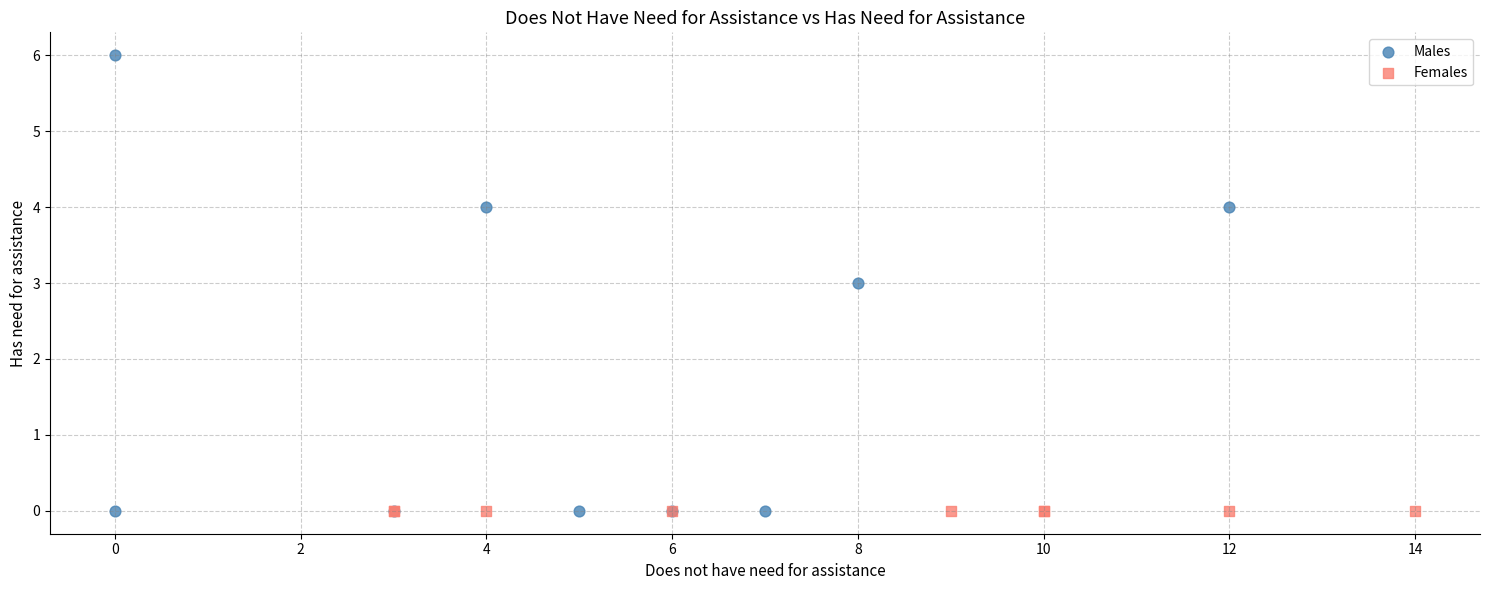

Which series reaches the maximum Y coordinate?

Males